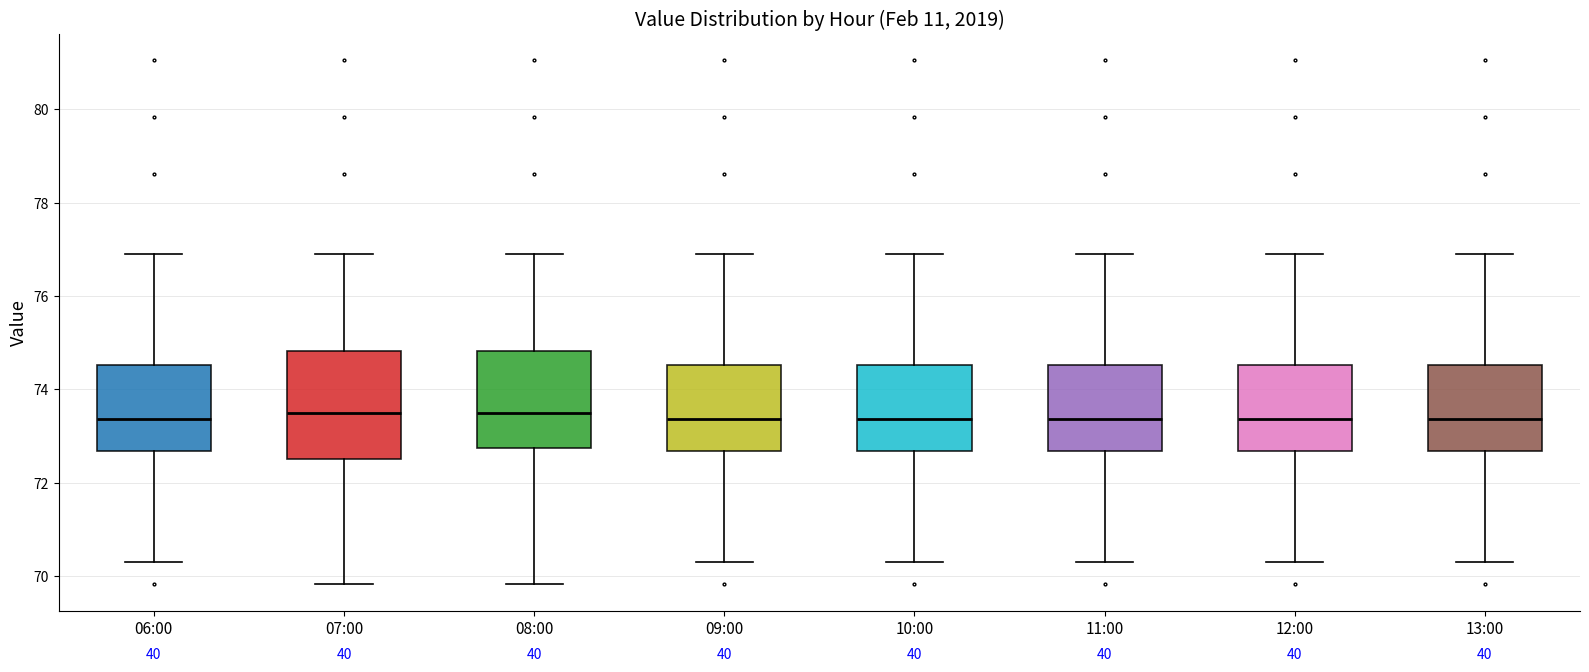

Reading left to right, read every box against the y-axis: the position of its median line, the range the box covers, and the ends of its whiskers. The values are not printed on the chart, so give them approximately, as read against the axis.

06:00: median 73.4, box 72.6 to 74.6, whiskers 70.4 to 77.0
07:00: median 73.4, box 72.6 to 74.8, whiskers 69.8 to 77.0
08:00: median 73.4, box 72.8 to 74.8, whiskers 69.8 to 77.0
09:00: median 73.4, box 72.6 to 74.6, whiskers 70.4 to 77.0
10:00: median 73.4, box 72.6 to 74.6, whiskers 70.4 to 77.0
11:00: median 73.4, box 72.6 to 74.6, whiskers 70.4 to 77.0
12:00: median 73.4, box 72.6 to 74.6, whiskers 70.4 to 77.0
13:00: median 73.4, box 72.6 to 74.6, whiskers 70.4 to 77.0